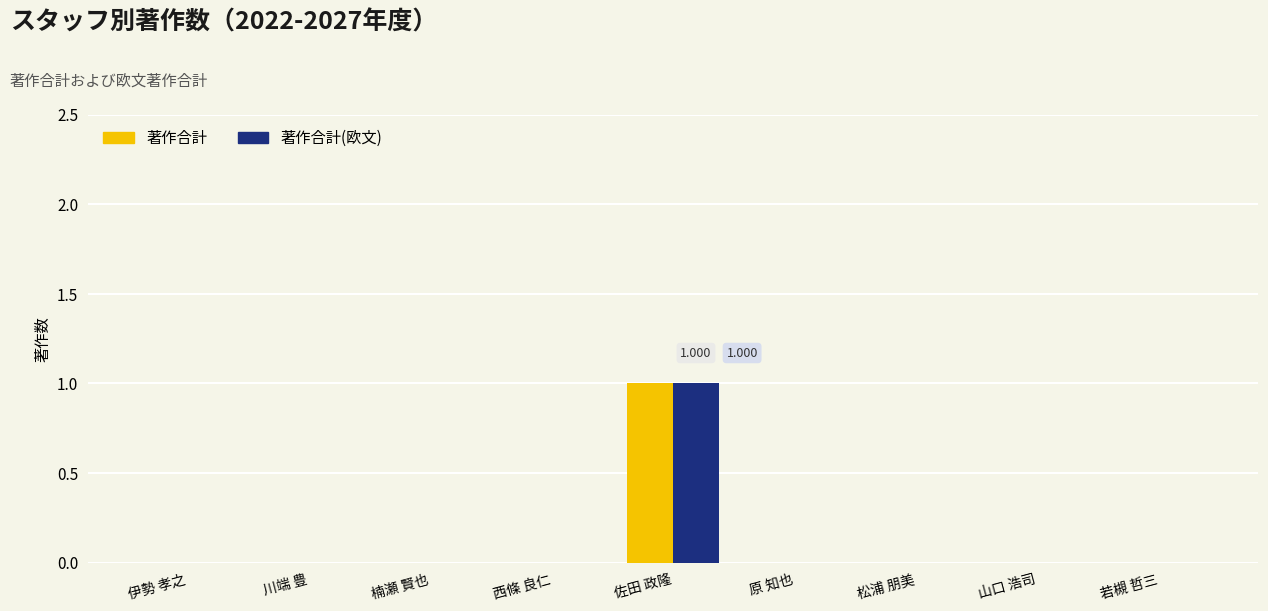

At which category is the sum across all series the highest?

佐田 政隆